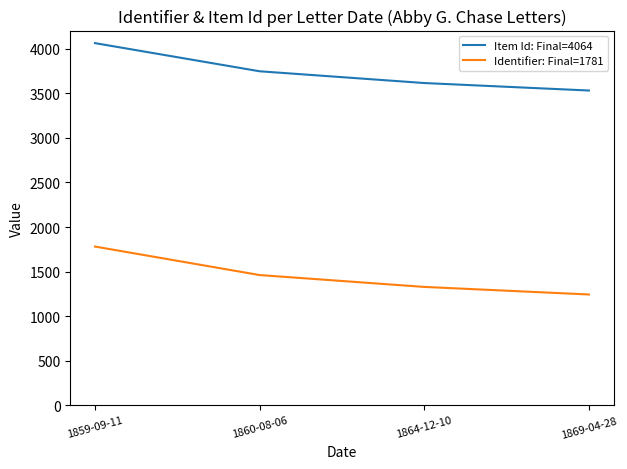

The Item Id: Final=4064 series shows 6343 at 1864-12-10. True or false?

False